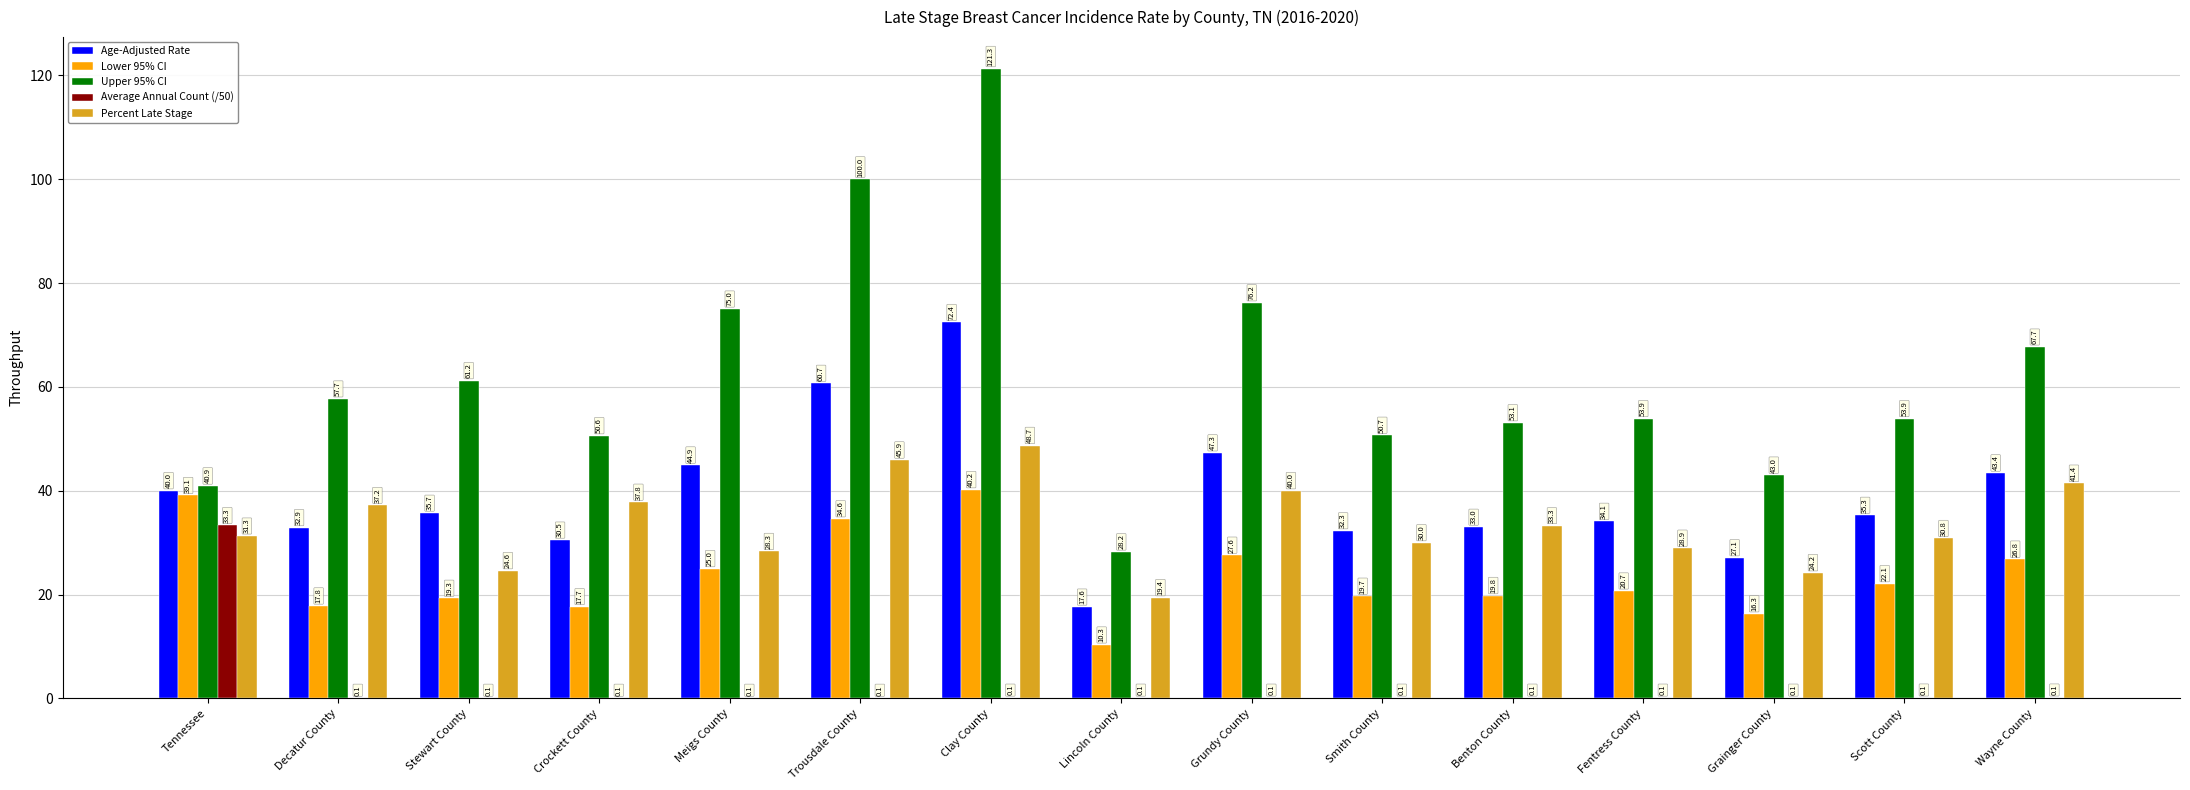

At which label does Lower 95% CI first exceed 20?

Tennessee